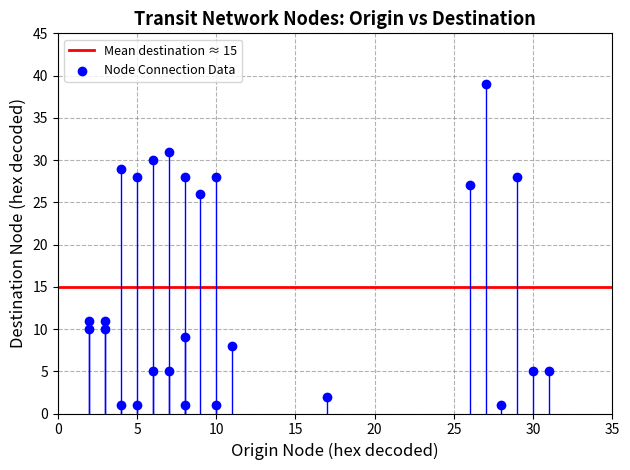

What Y value in the scatter plot is closest to 20?

26